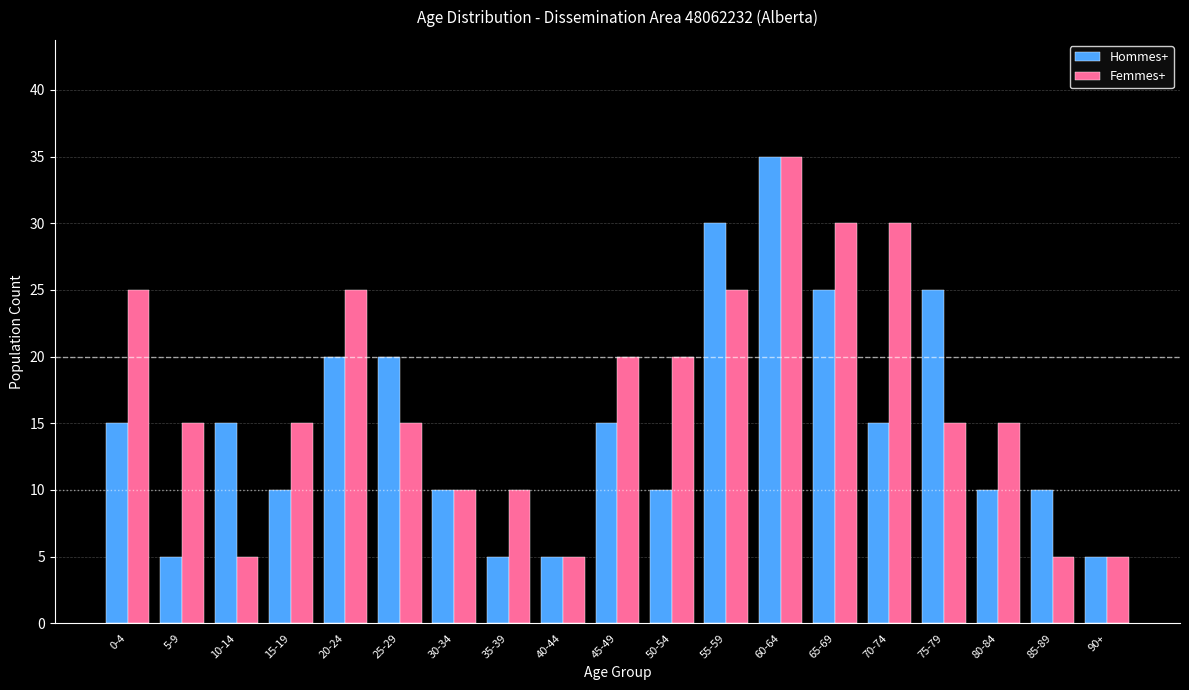

True or false: Hommes+ has a value of 14 at 65-69.

False